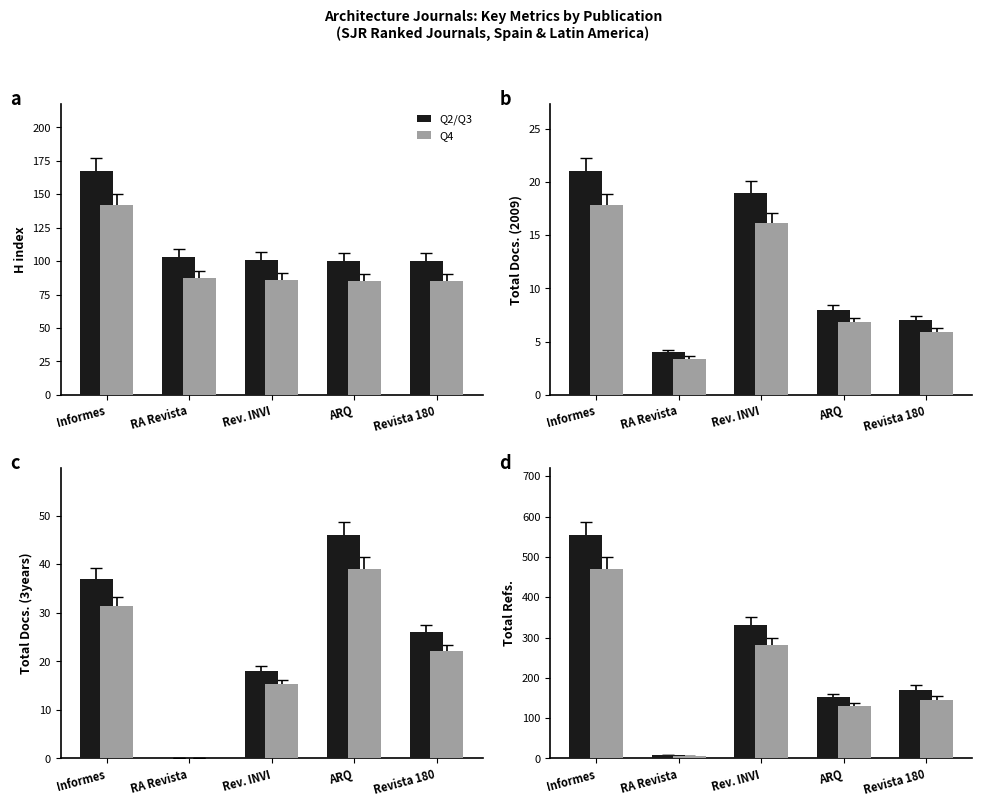

At which label does Q2/Q3 reach its minimum?

RA Revista